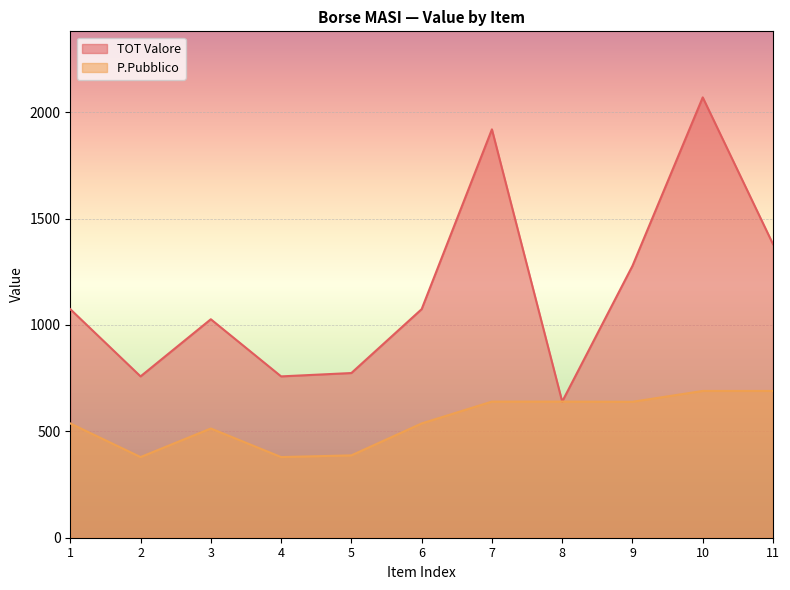

Between 3 and 4, which is larger?

3